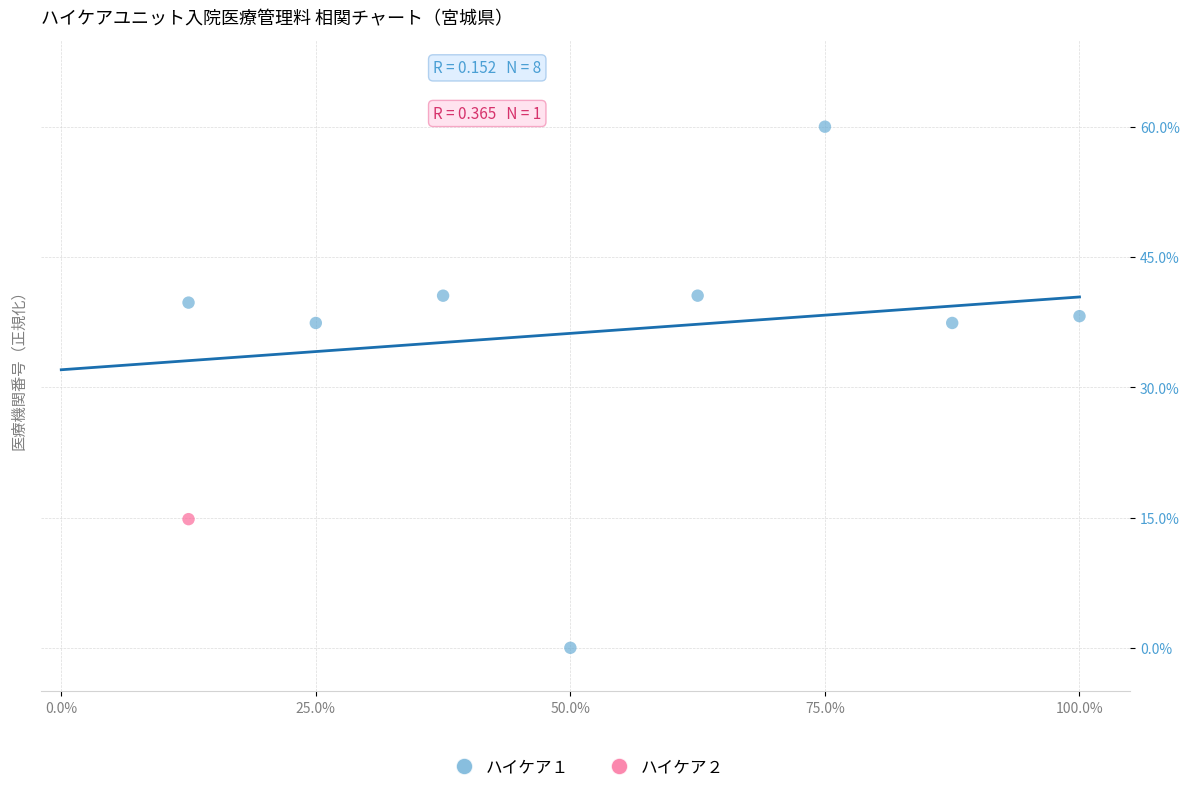

What are all the series names shown in the legend?

ハイケア１, ハイケア２